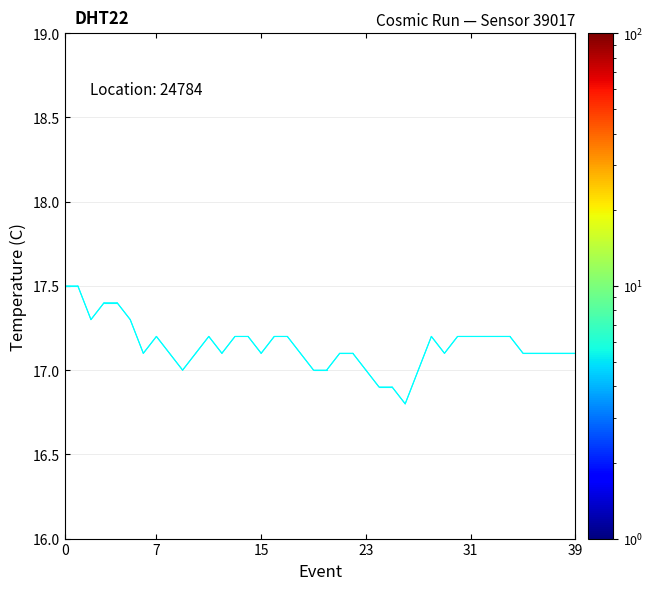

What is the smallest value displayed?

16.8